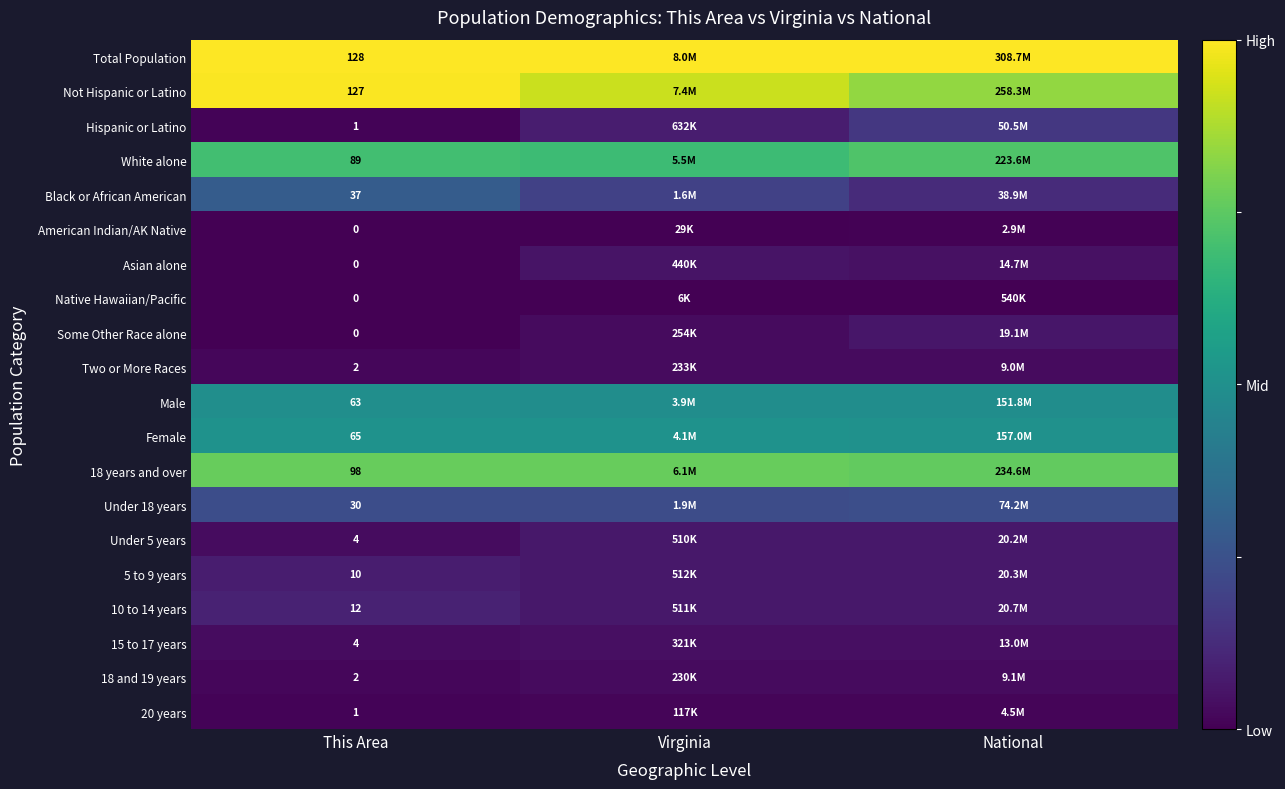

At how many categories does at least one series exceed 0?

3